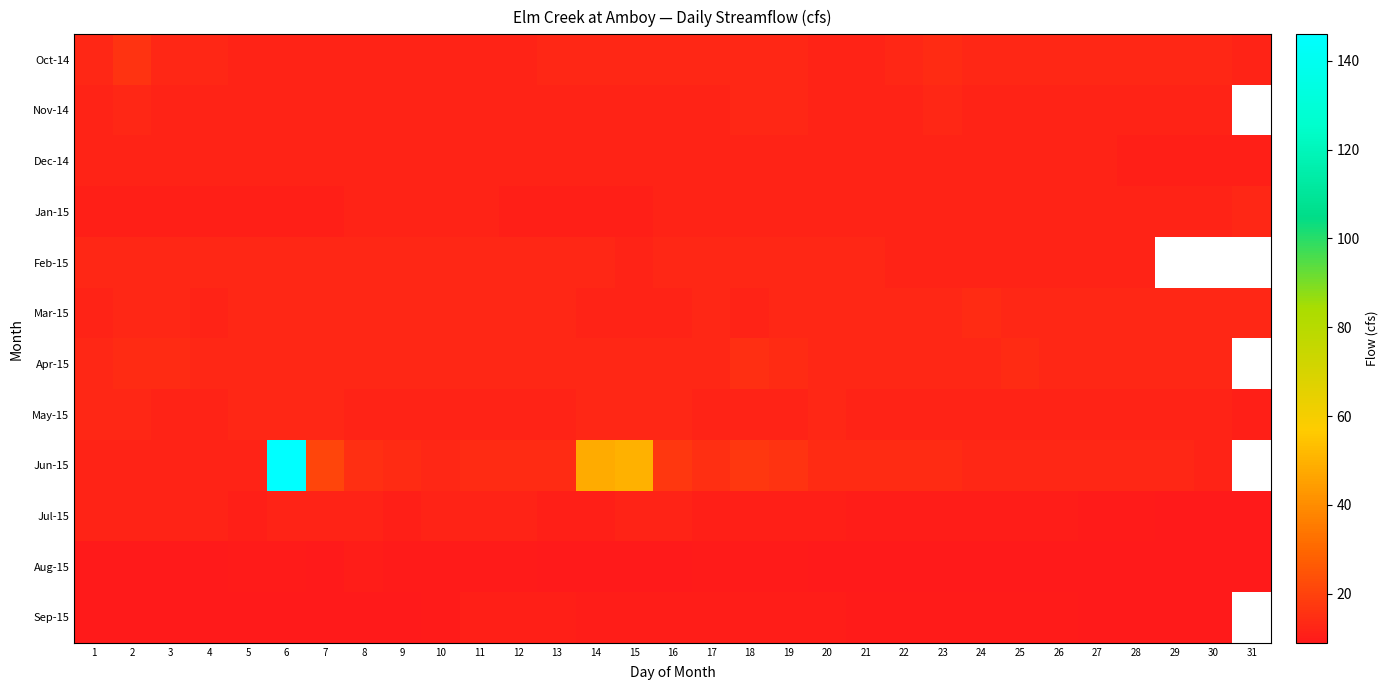

How many distinct data groups are displayed?

12